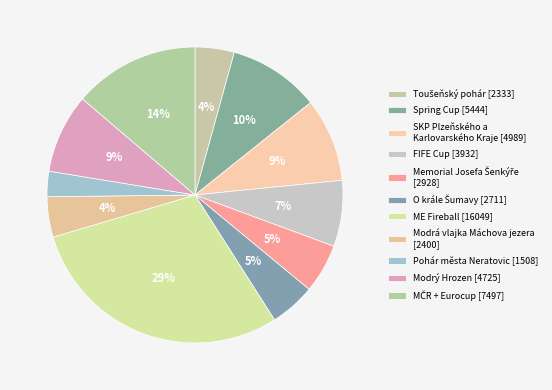

Does any single category account for the majority?

No